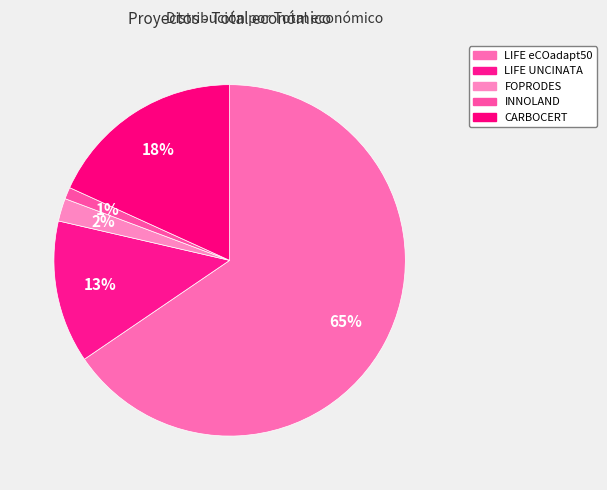

To the nearest percent, what percentage of the pie is CARBOCERT?

18%